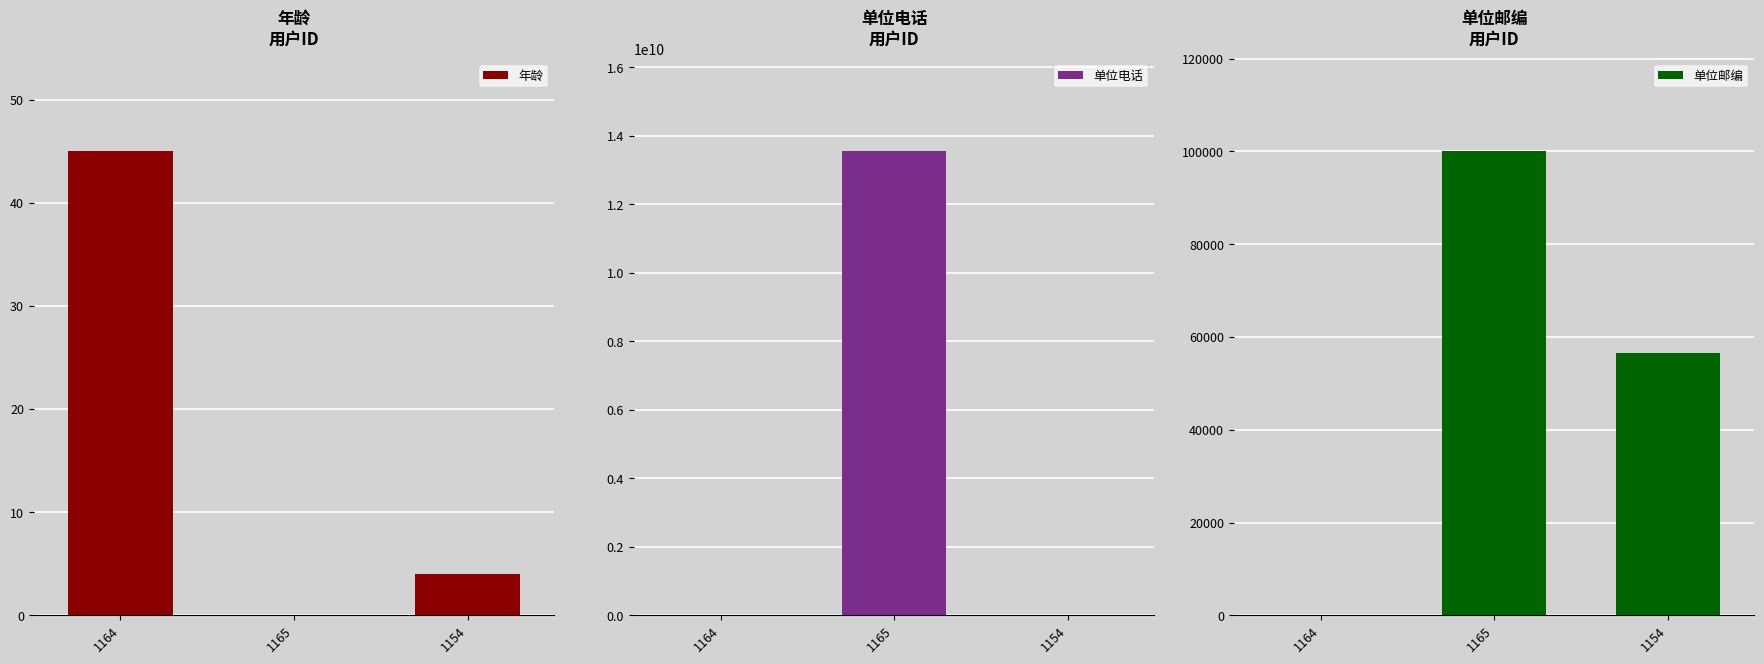

Which series has the largest total across all categories?

单位电话